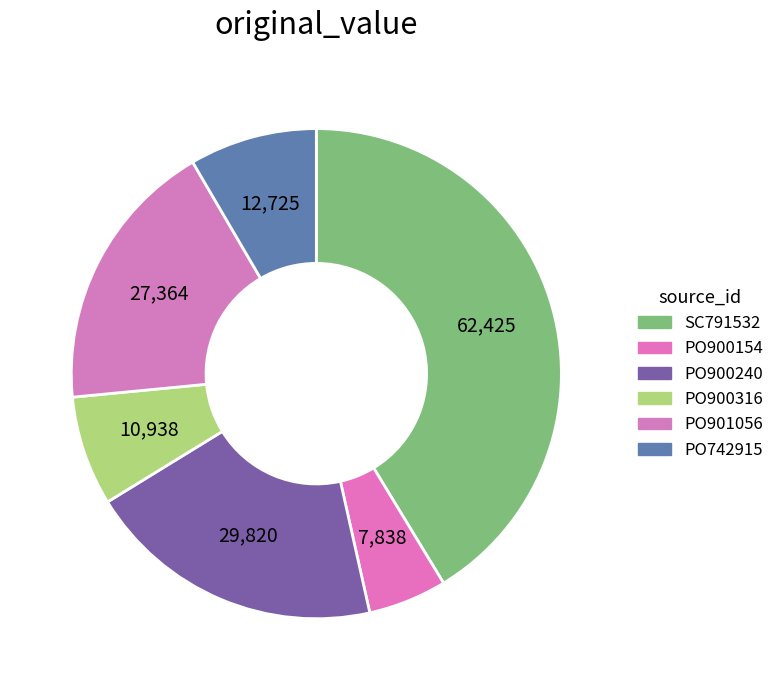

Count the number of slices in the pie.

6